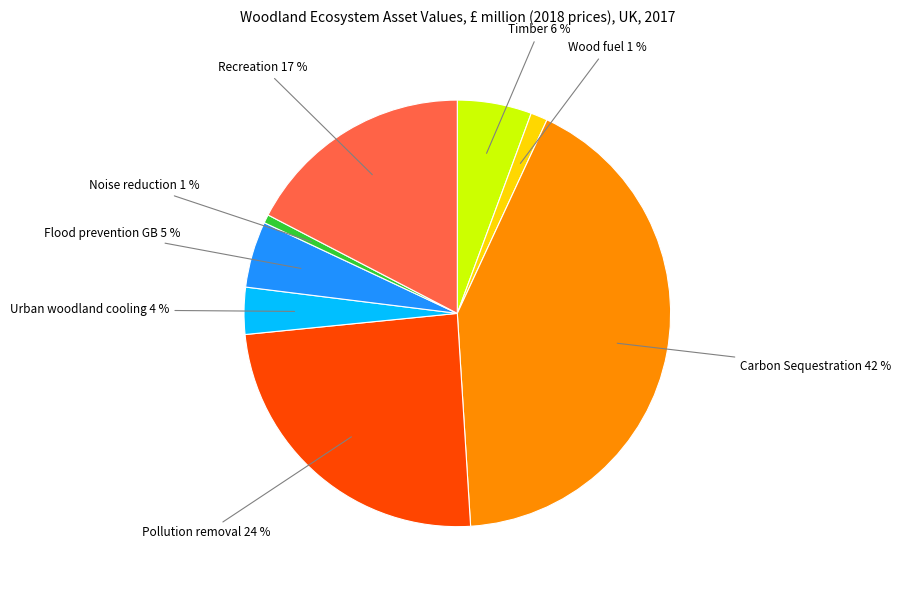

What percentage is the Pollution removal slice, to the nearest percent?

24%